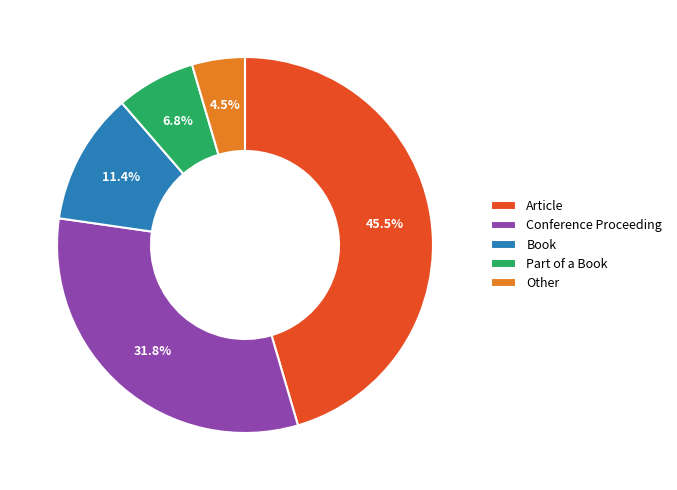

Which category has the smallest portion of the pie?

Other